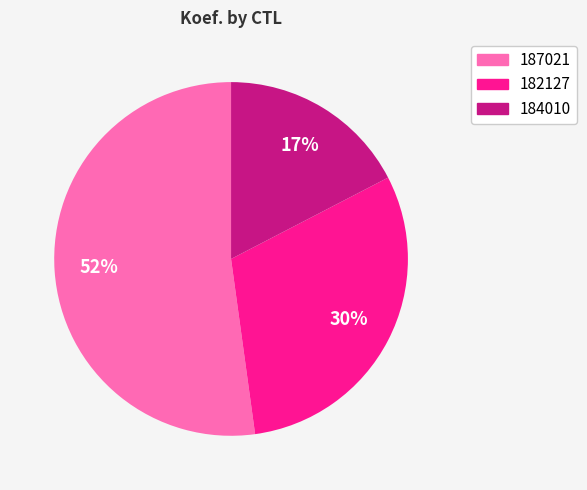

Does any single category account for the majority?

Yes